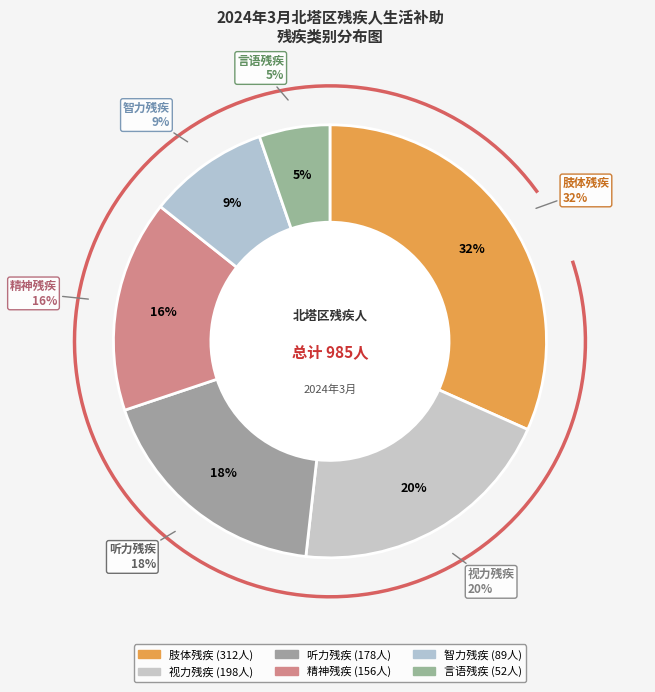

What is the change in value from 肢体残疾 to 智力残疾?

-223